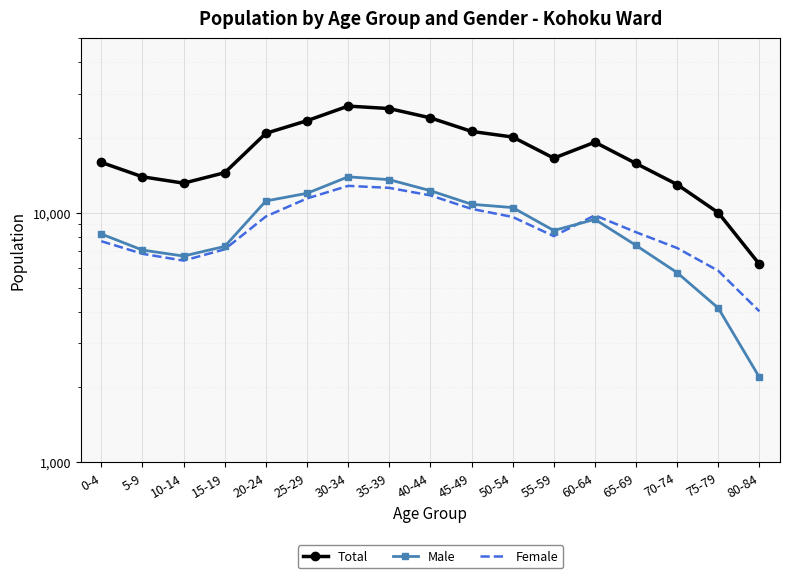

What is the value of the Total point at the 6th from the left?

23380